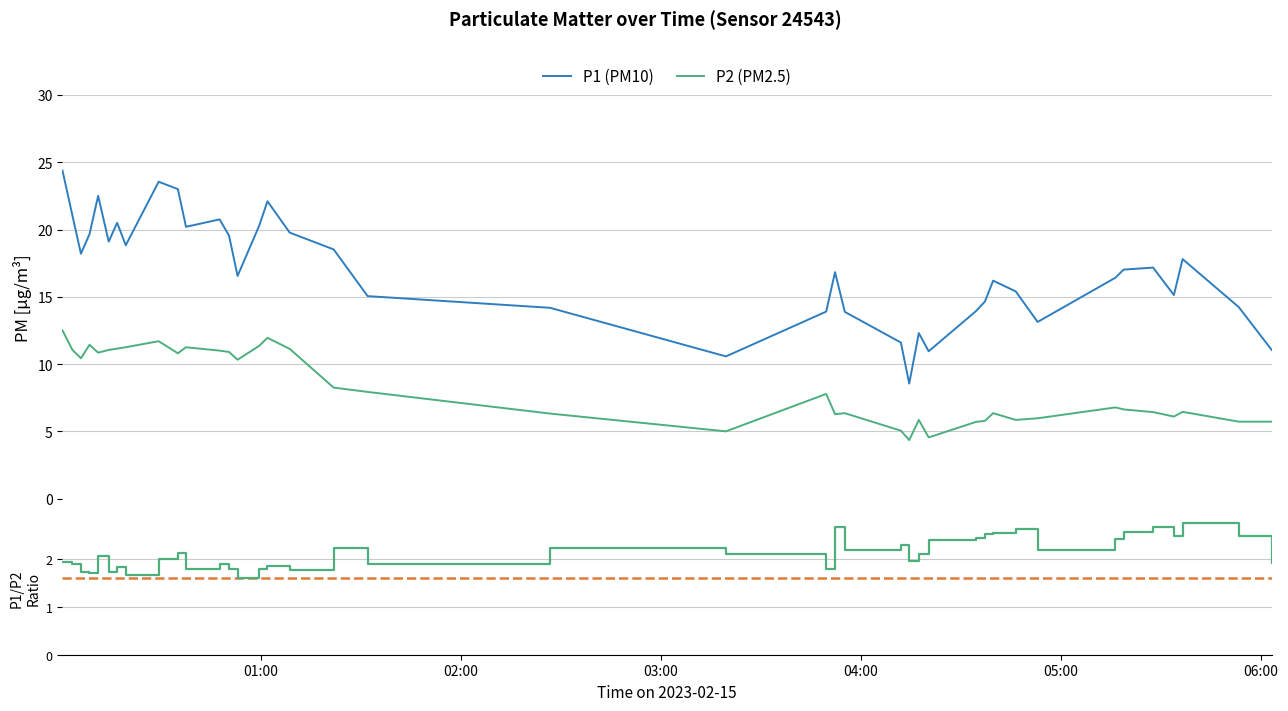

How many series are shown in this chart?

2